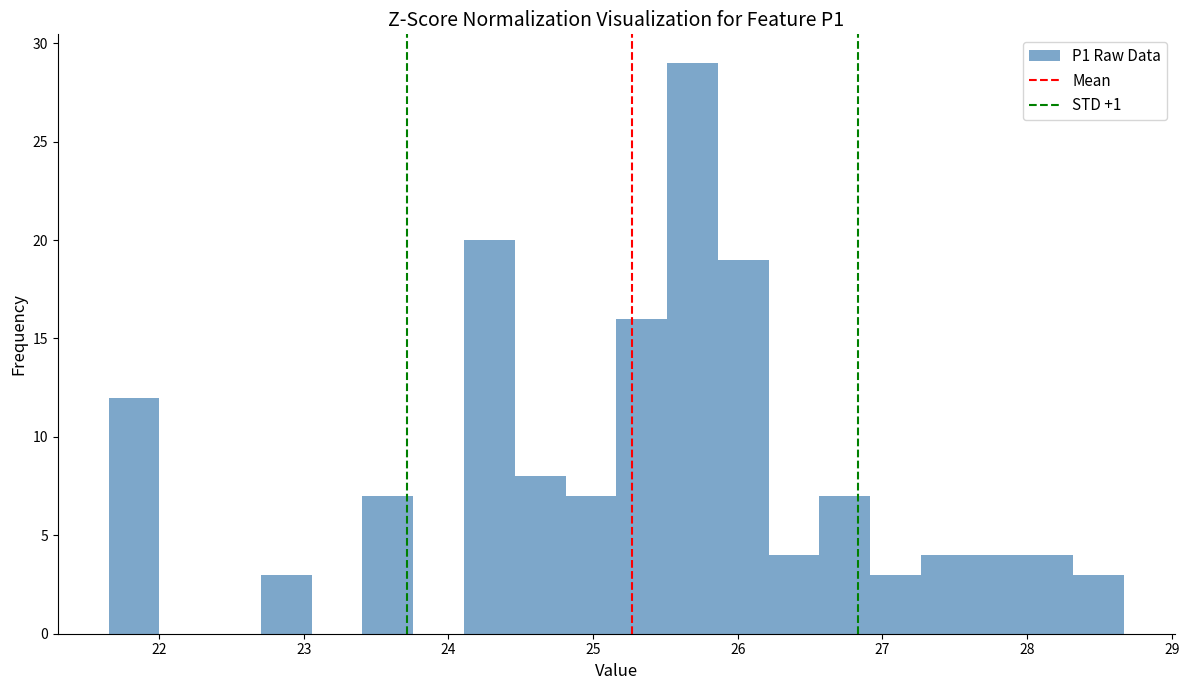

Around what value on the x-axis is the tallest bar? Give the approximate position of its centre, as read against the axis.

25.7